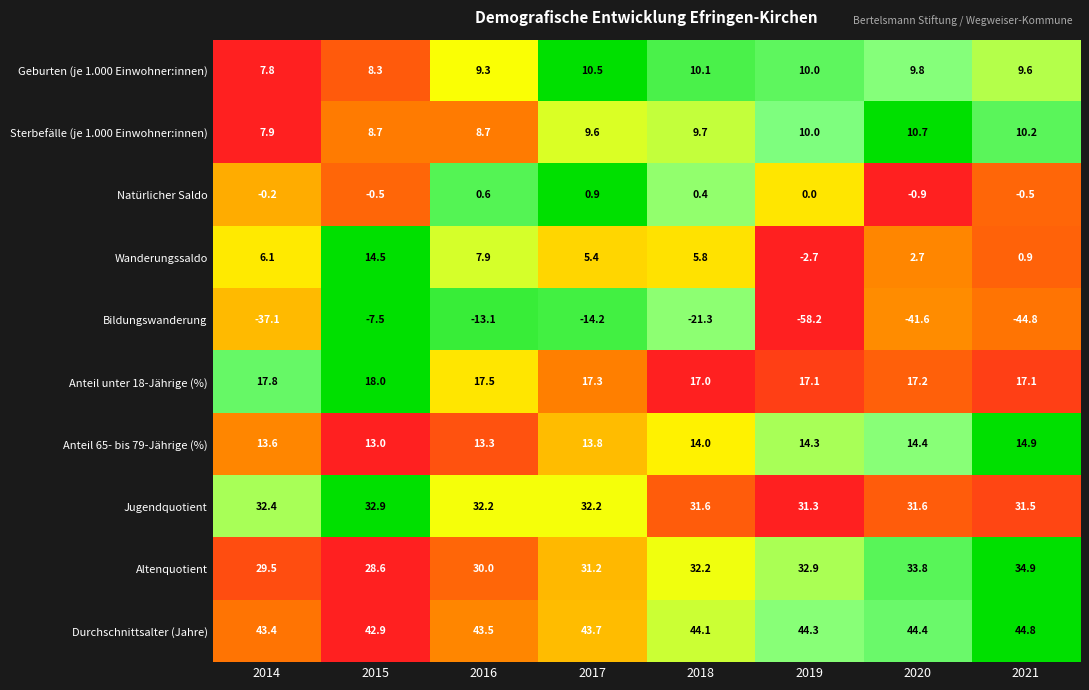

List the series in order of their peak value, lowest first.

Bildungswanderung, Natürlicher Saldo, Geburten (je 1.000 Einwohner:innen), Sterbefälle (je 1.000 Einwohner:innen), Wanderungssaldo, Anteil 65- bis 79-Jährige (%), Anteil unter 18-Jährige (%), Jugendquotient, Altenquotient, Durchschnittsalter (Jahre)